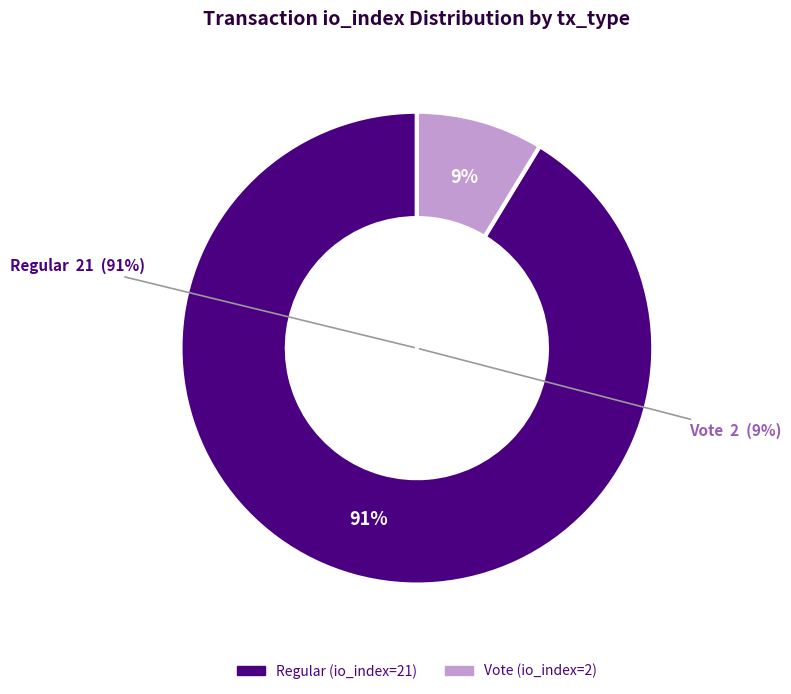

Rank the categories by value from highest to lowest.

Regular (io_index=21), Vote (io_index=2)